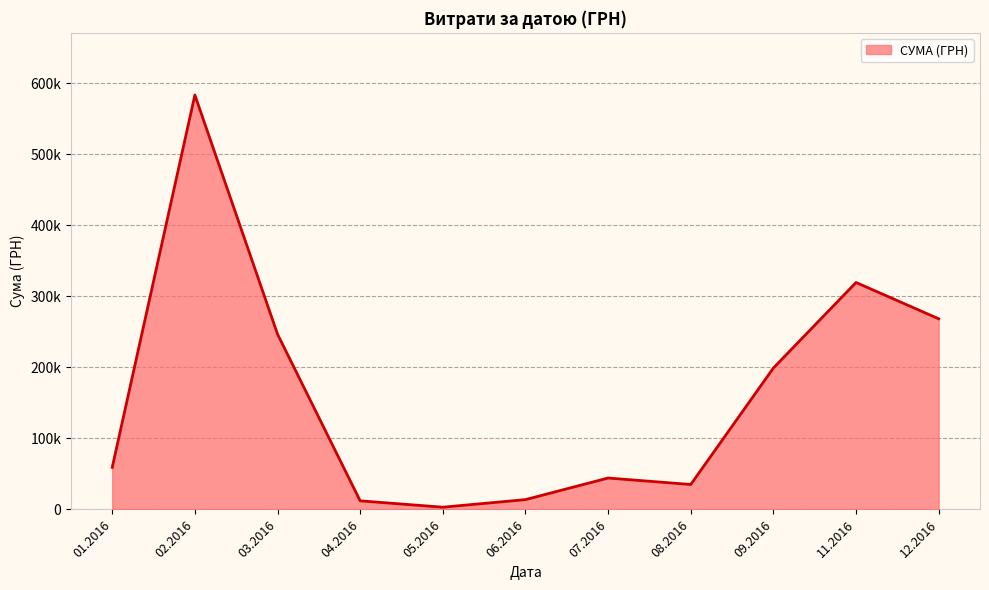

Does the chart have visible grid lines?

Yes